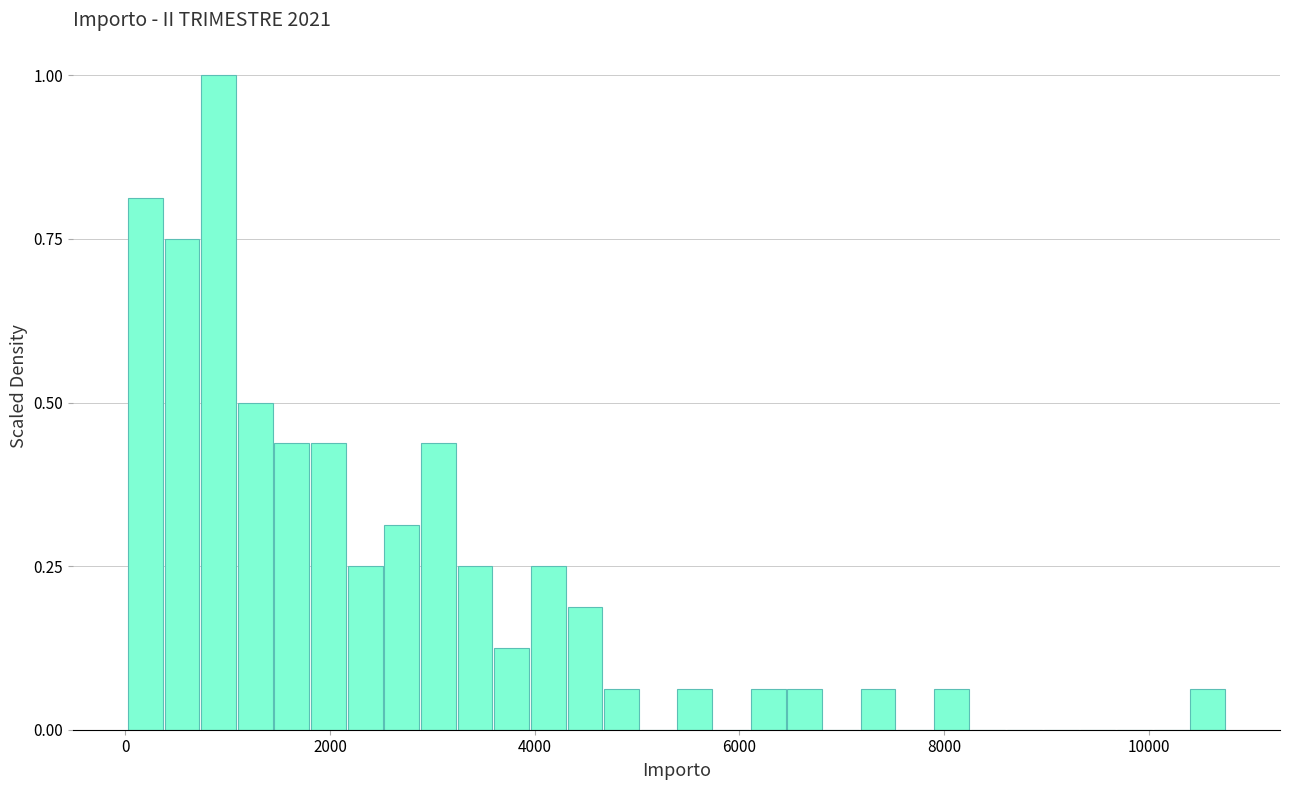

Read against the x-axis, roughly where is the centre of the tallest bar?

1000